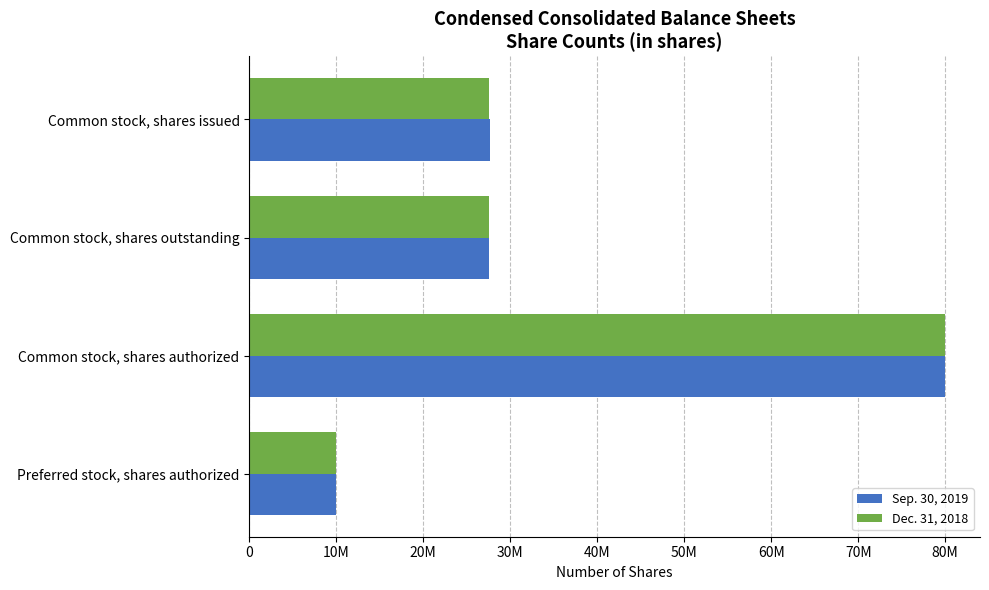

What is the average value of the Sep. 30, 2019 series?

36298466